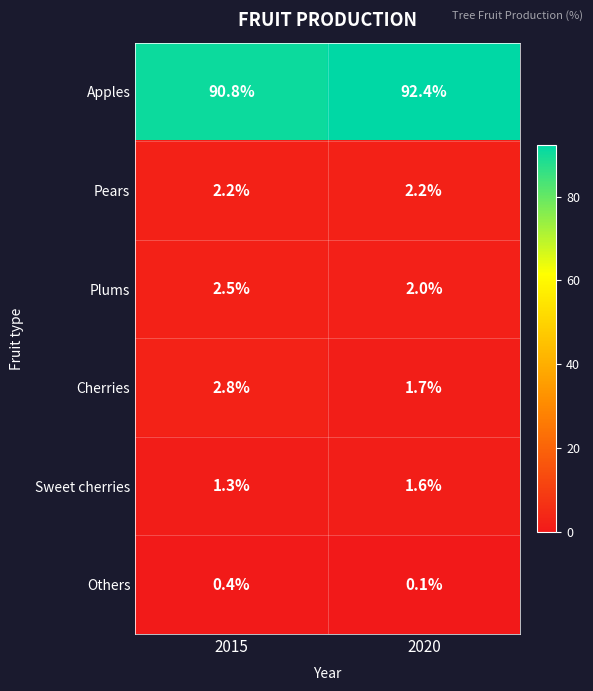

The Others series shows 0.1 at 2015. True or false?

False